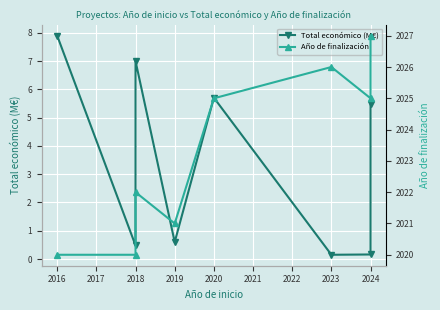

How many interior local valleys does the Total económico (M€) series have?

3